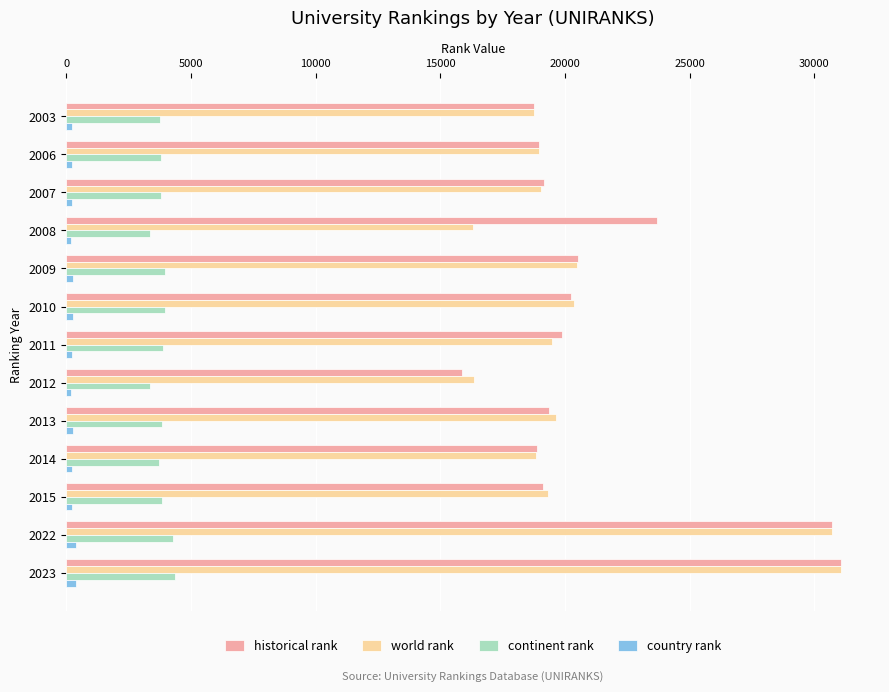

At how many categories does at least one series exceed 15388?

13